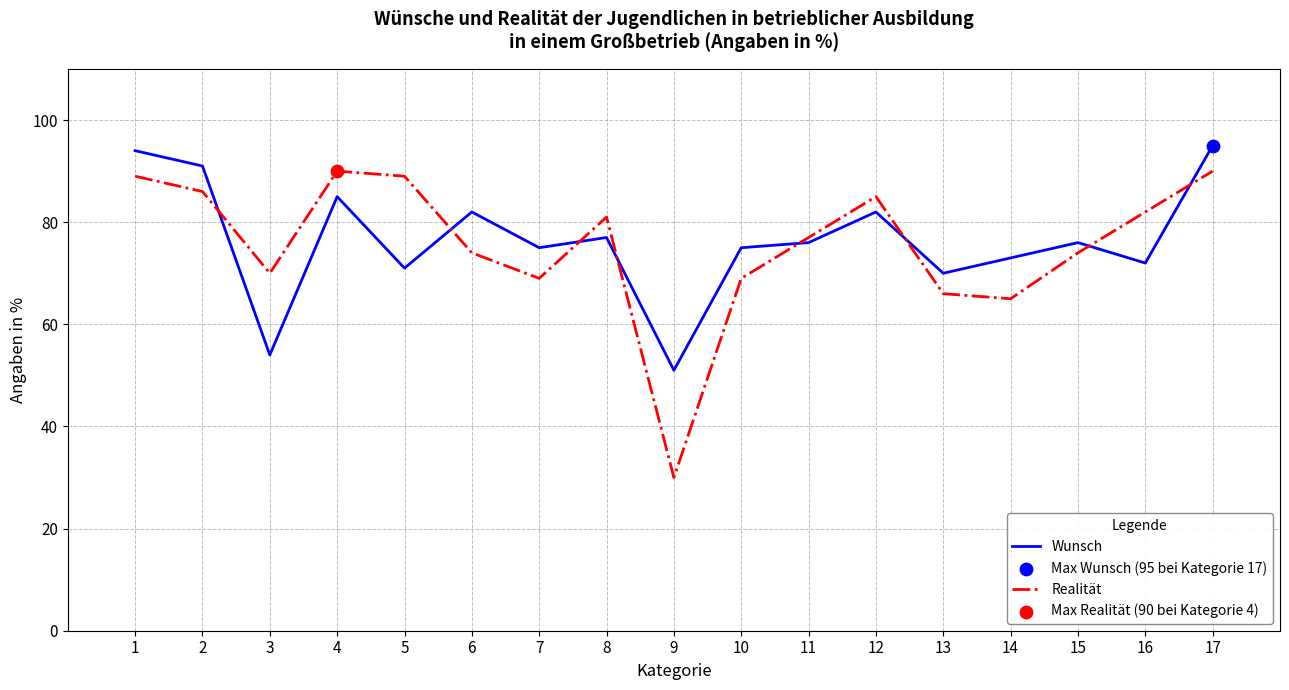

At how many categories does at least one series exceed 67?

16